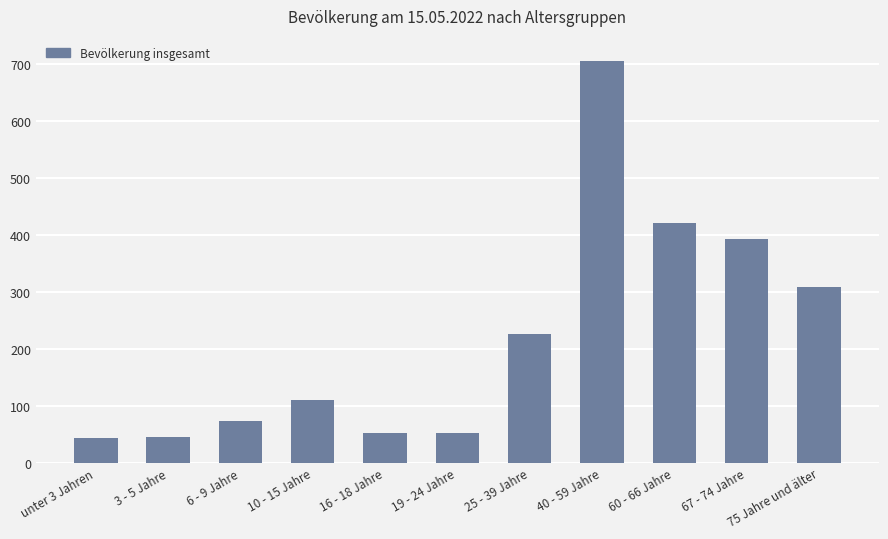

Which category has the highest value across all series?

40 - 59 Jahre